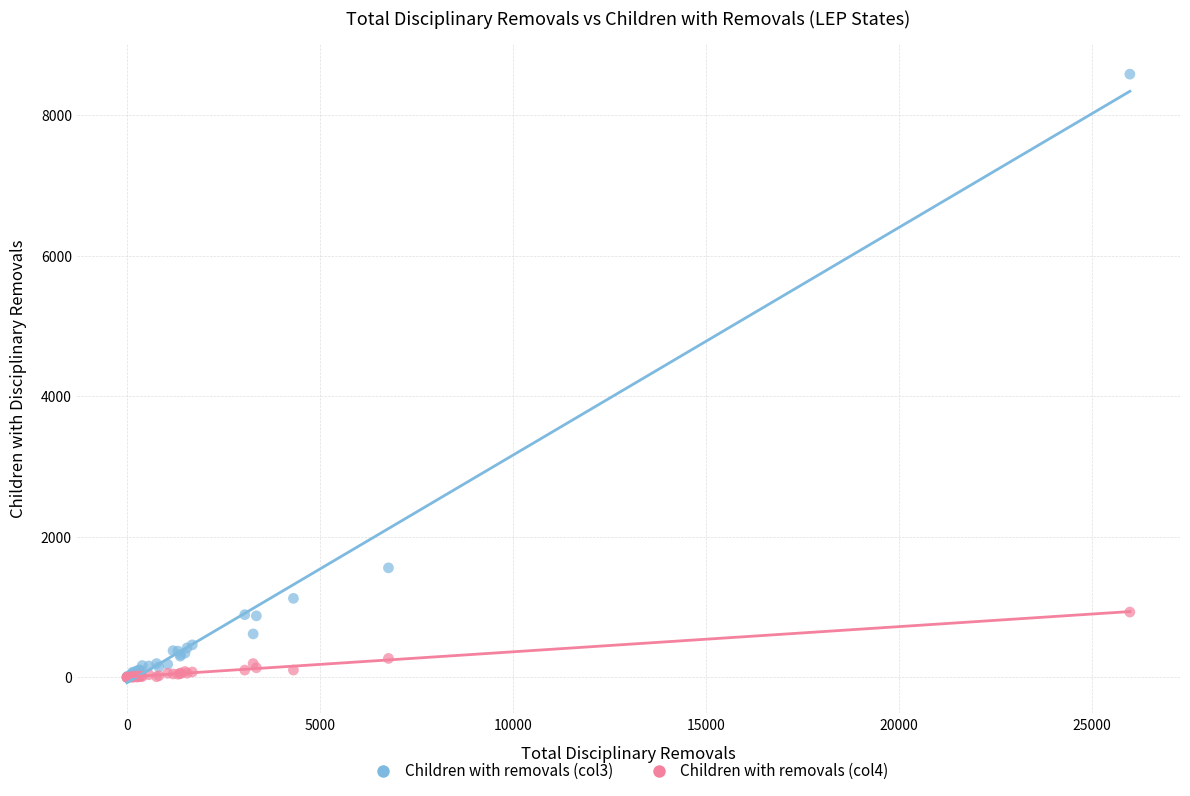

Across all series, what Y value is closest to 4292?

1558